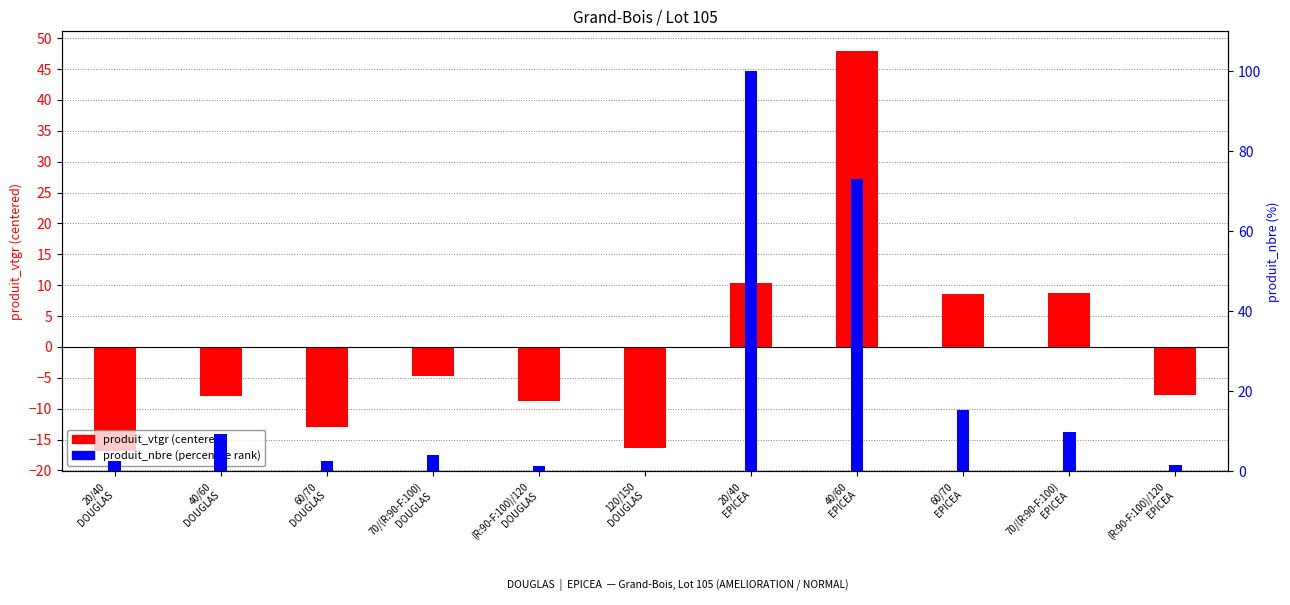

Which series has the widest spread of values?

produit_nbre (percentile)